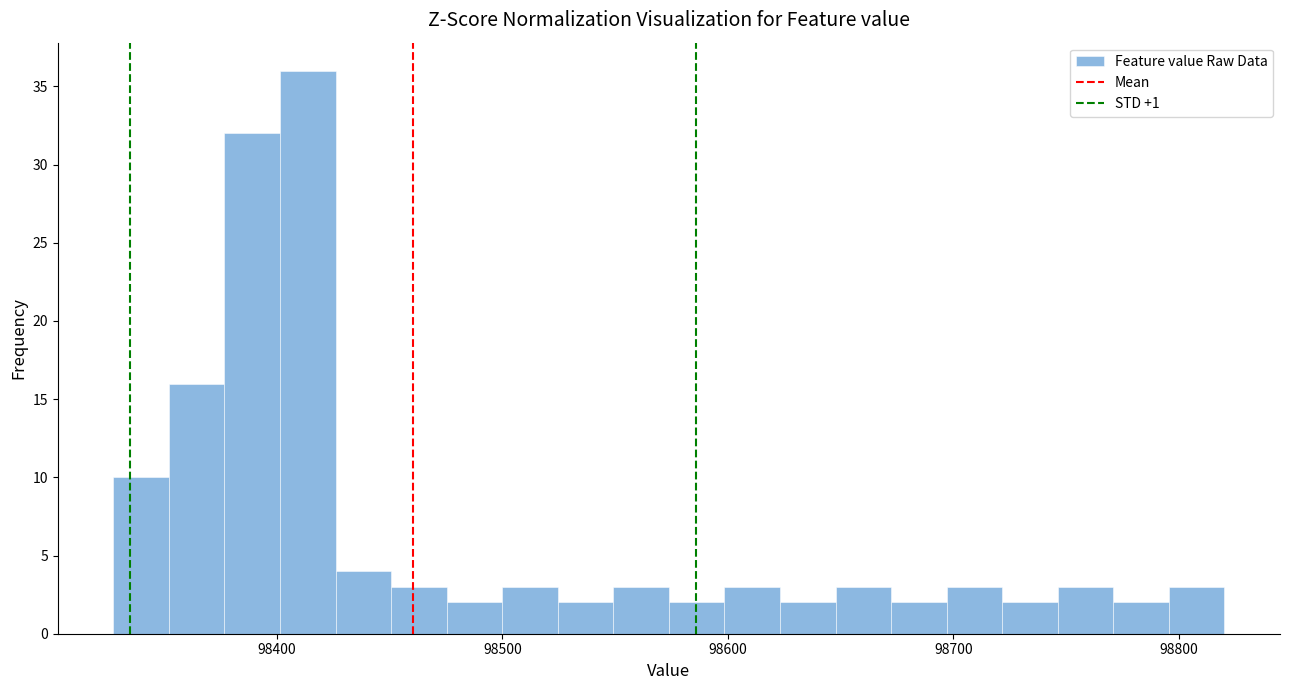

Around what value on the x-axis is the tallest bar? Give the approximate position of its centre, as read against the axis.

98410